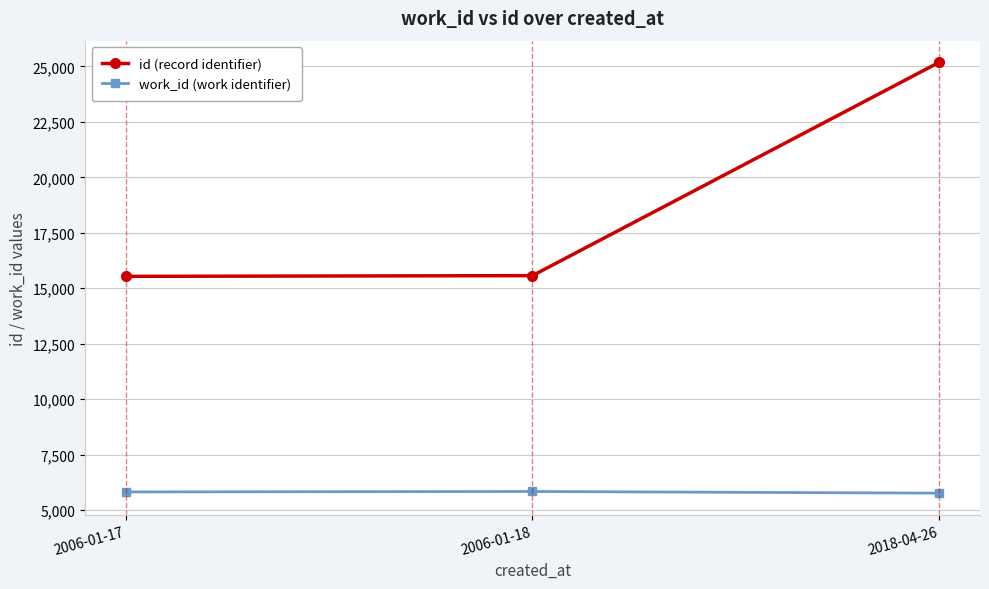

The id (record identifier) series shows 6834 at 2006-01-17. True or false?

False